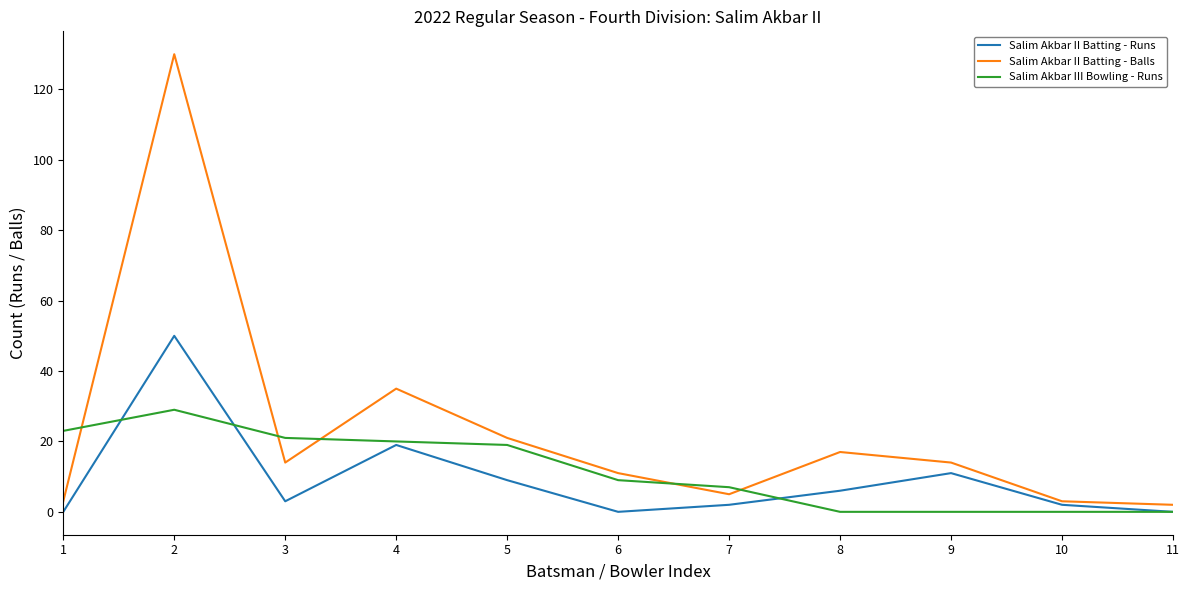

Where is Salim Akbar II Batting - Balls nearest to the value 66?

4